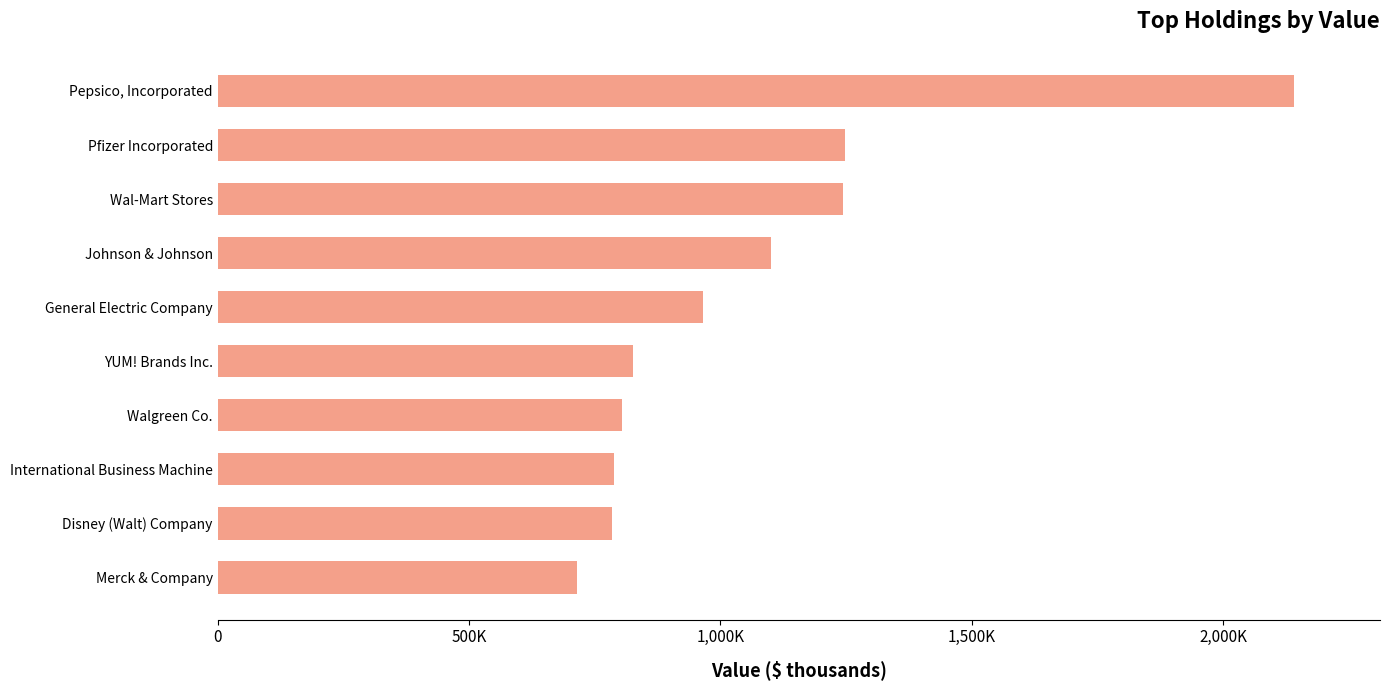

Does the chart contain any negative values?

No